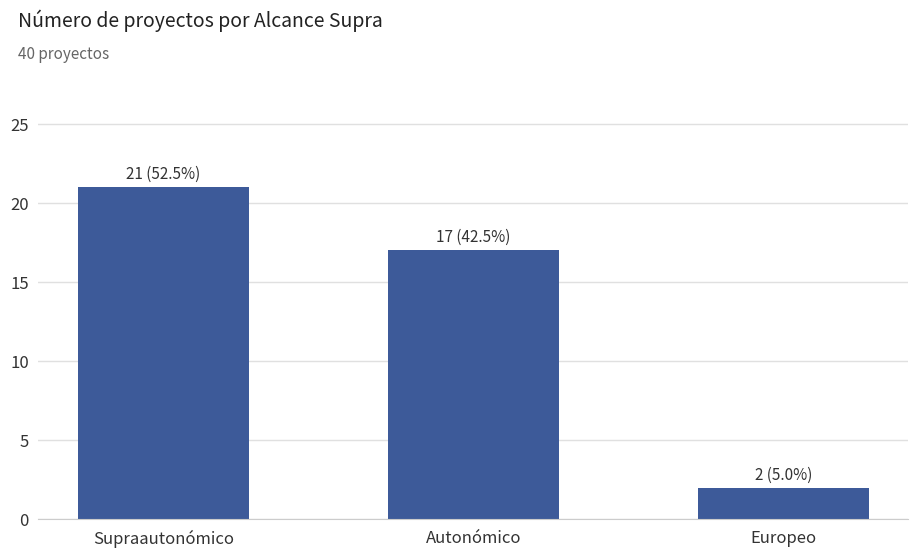

List the labels in order of value, smallest first.

Europeo, Autonómico, Supraautonómico